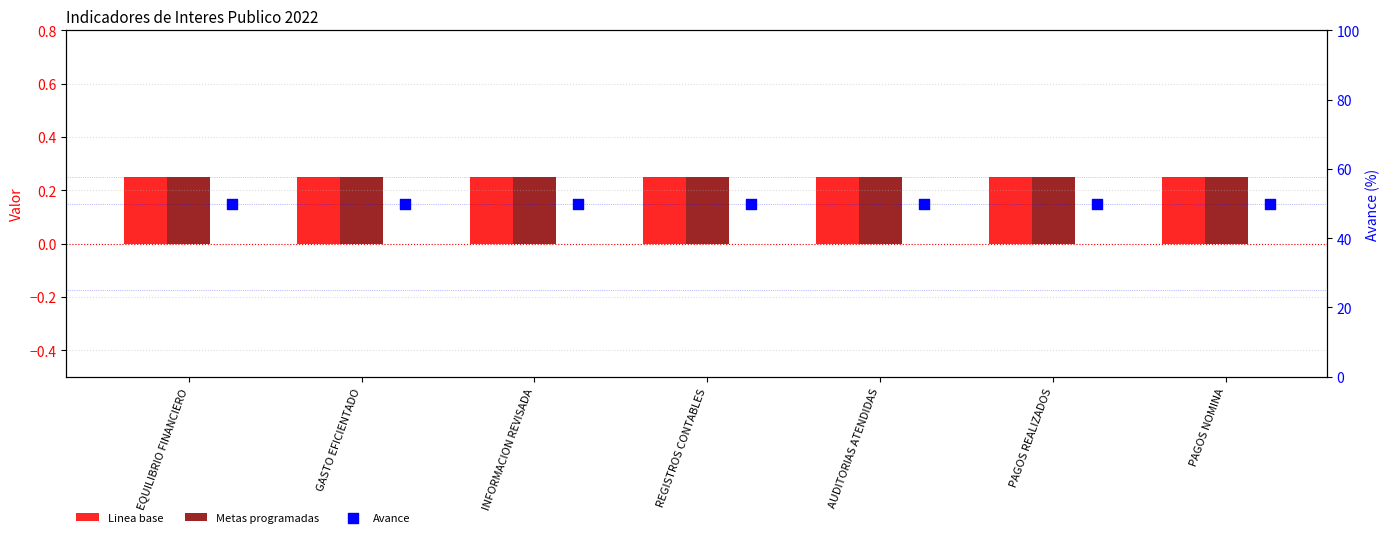

Which series has the largest Y range (max minus min)?

Linea base